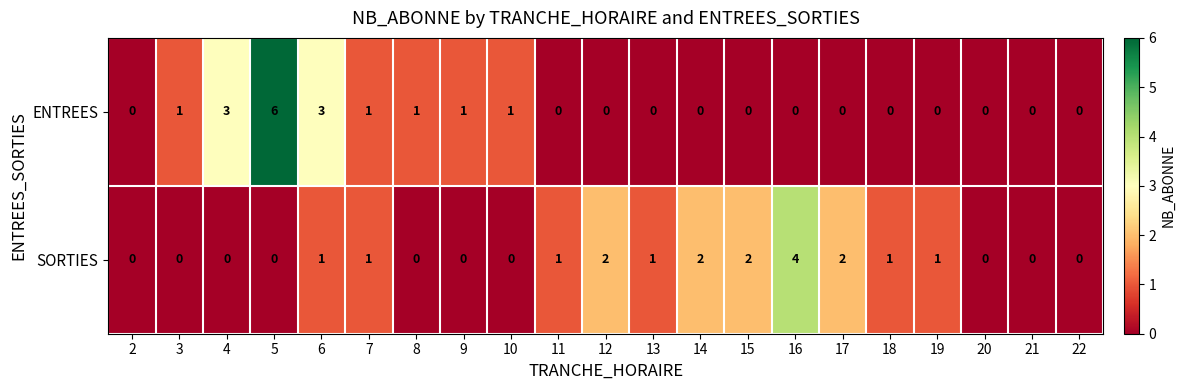

What is the difference between the maximum and second lowest values in the SORTIES series?

4